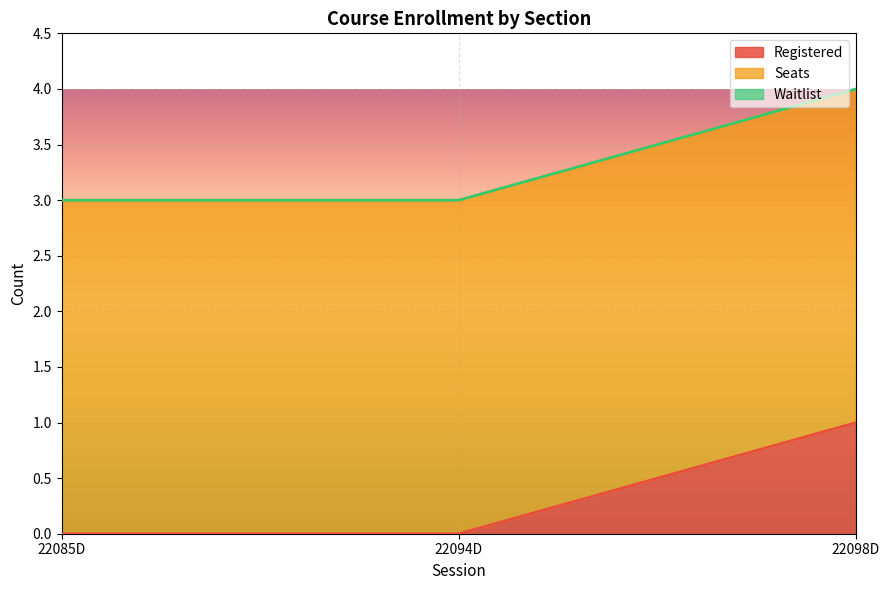

At how many categories does at least one series exceed 2?

3